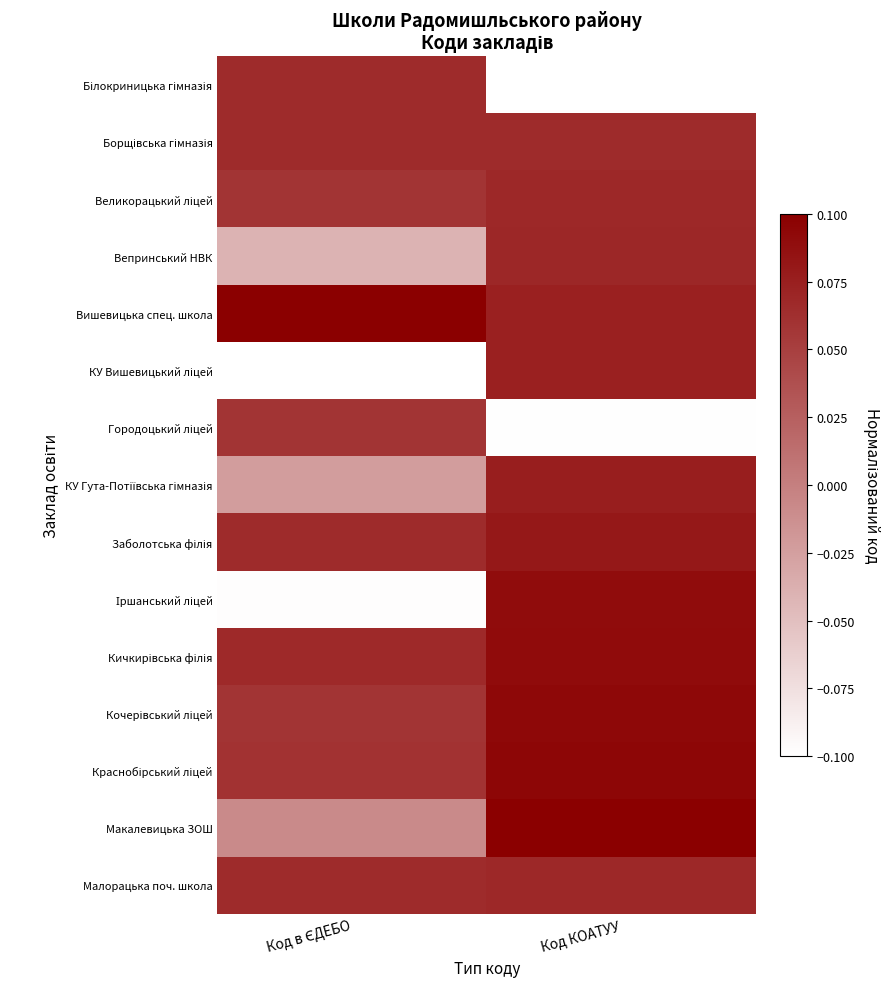

At which category is the sum across all series the highest?

Код КОАТУУ